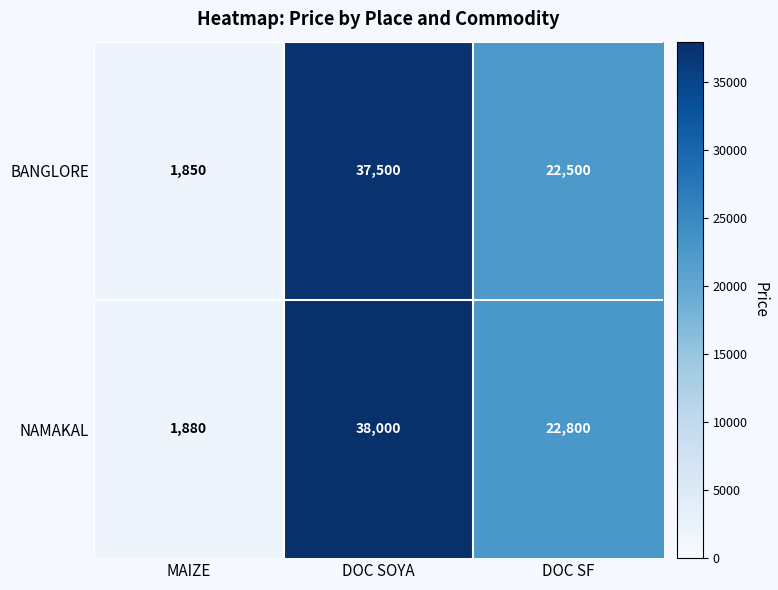

At which label is NAMAKAL closest to 19940?

DOC SF